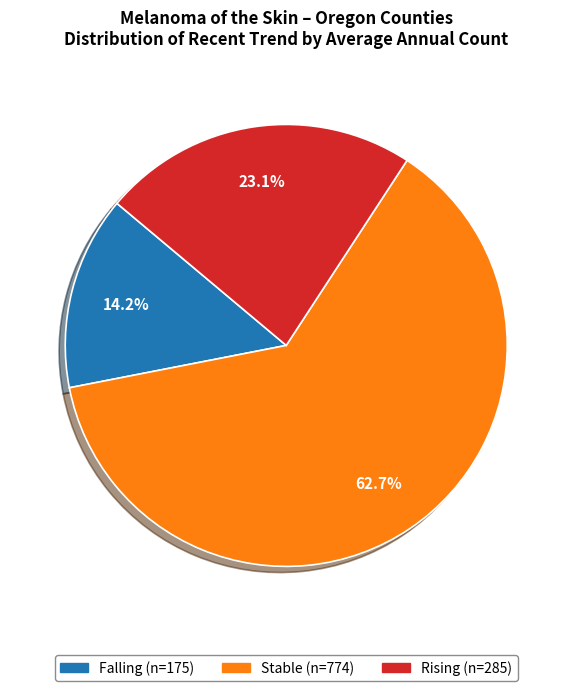

Is there a majority slice in this chart?

Yes